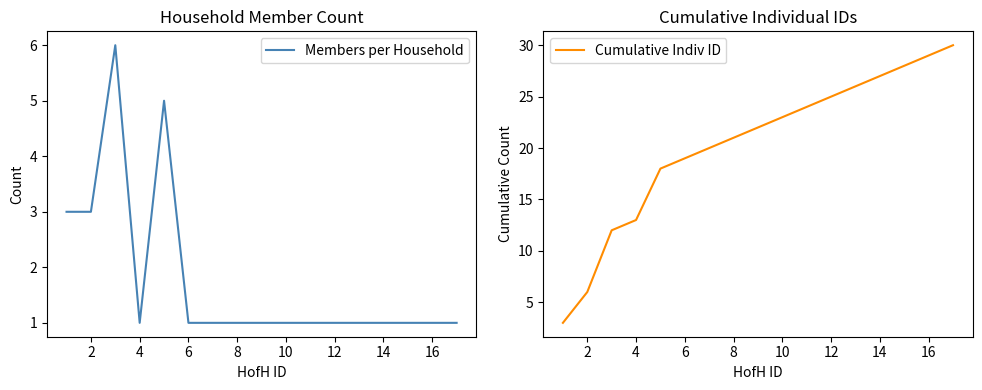

Does the chart have visible grid lines?

No